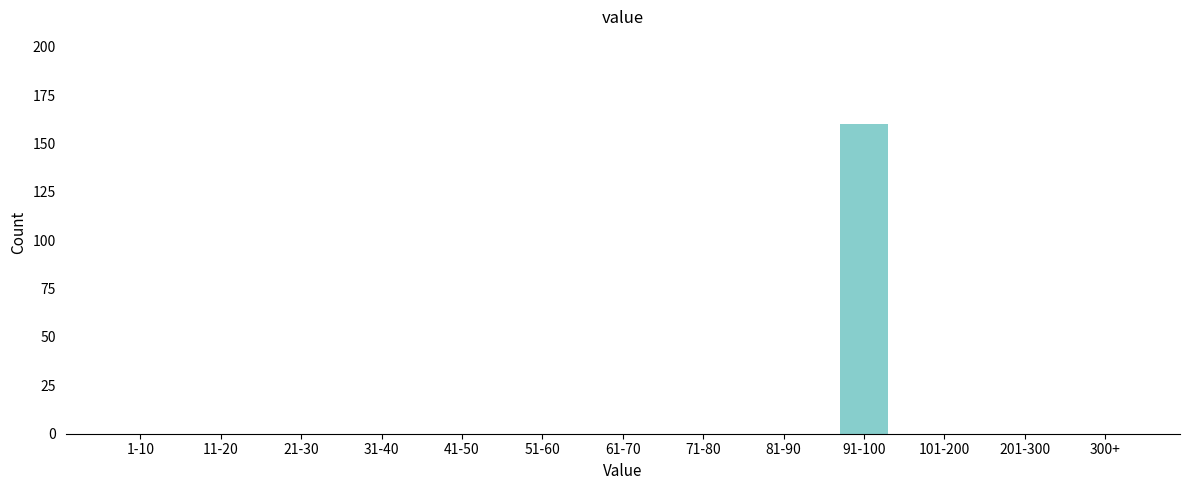

Reading left to right, what are all the values shown in this chart?

1-10=0	11-20=0	21-30=0	31-40=0	41-50=0	51-60=0	61-70=0	71-80=0	81-90=0	91-100=160	101-200=0	201-300=0	300+=0